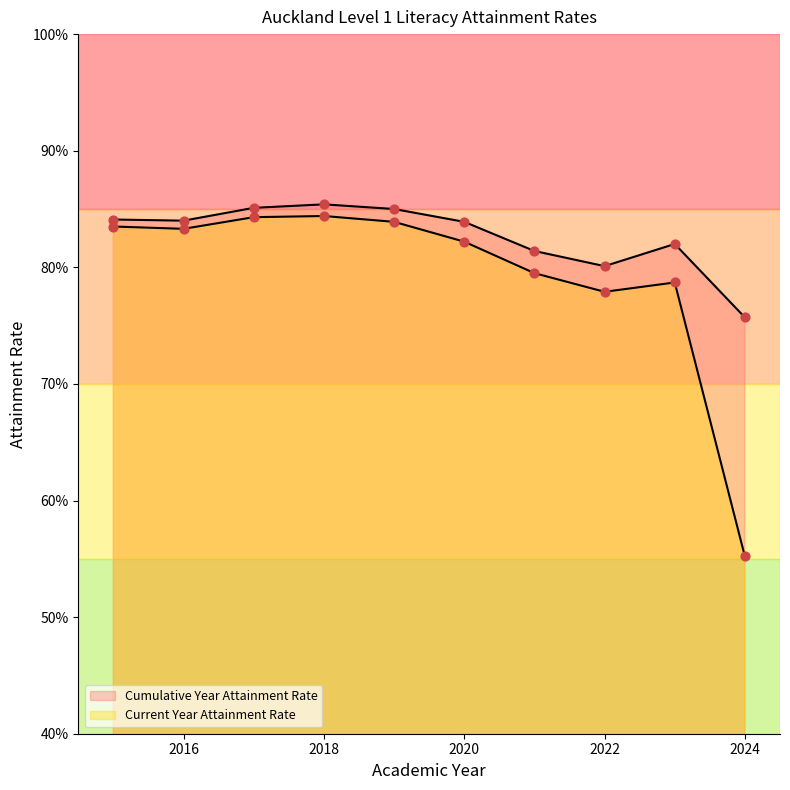

Which series contains the lowest Y value?

Current Year Attainment Rate